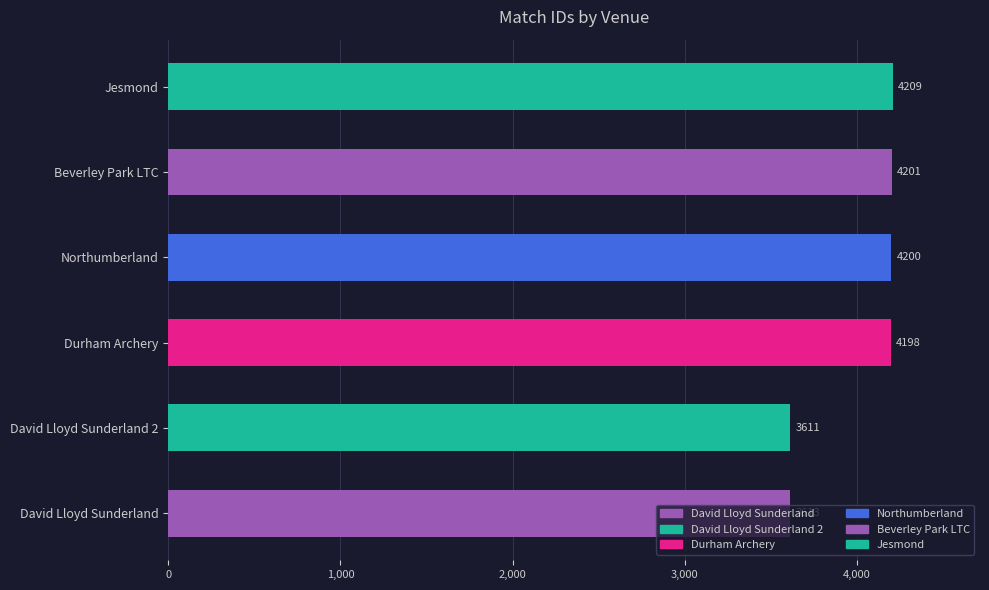

What is the sum of all values?

24032